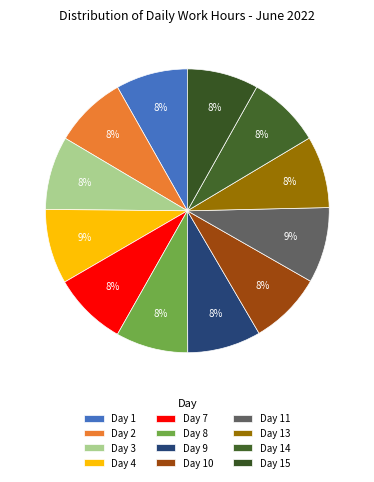

How many segments does this pie chart have?

12